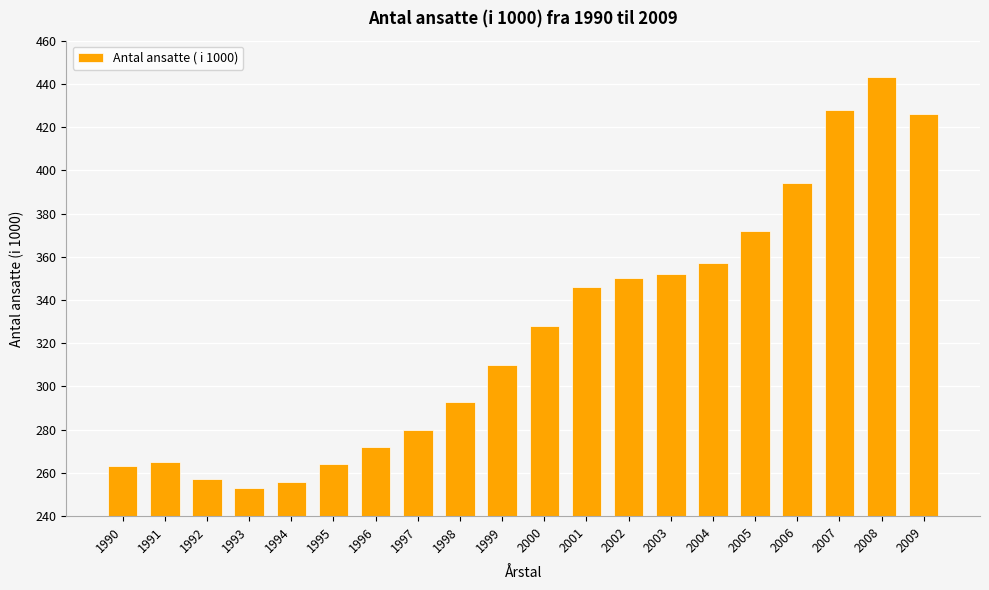

Which category has the highest value across all series?

2008